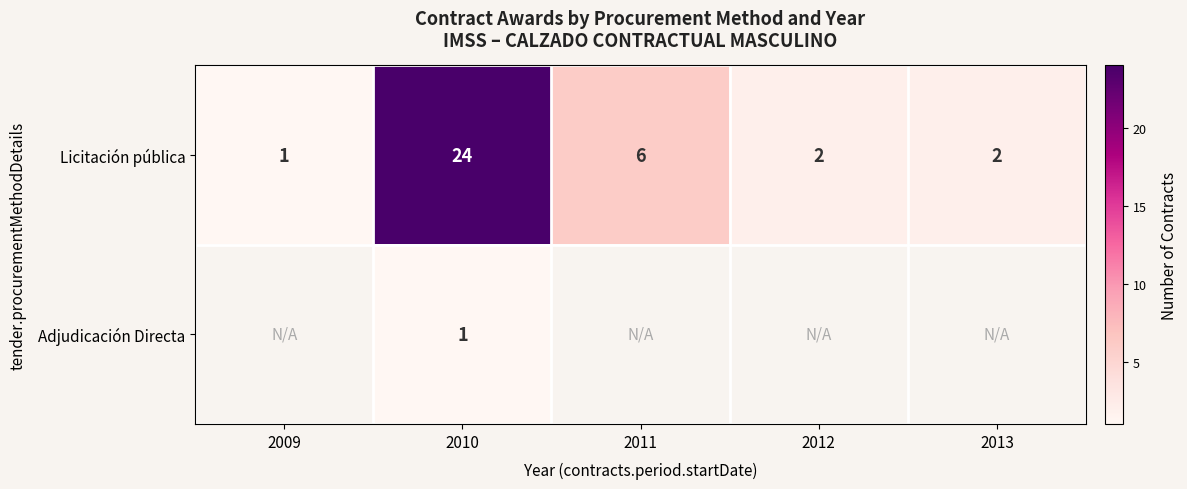

At 2010, list the series in order from smallest to largest.

Adjudicación Directa, Licitación pública